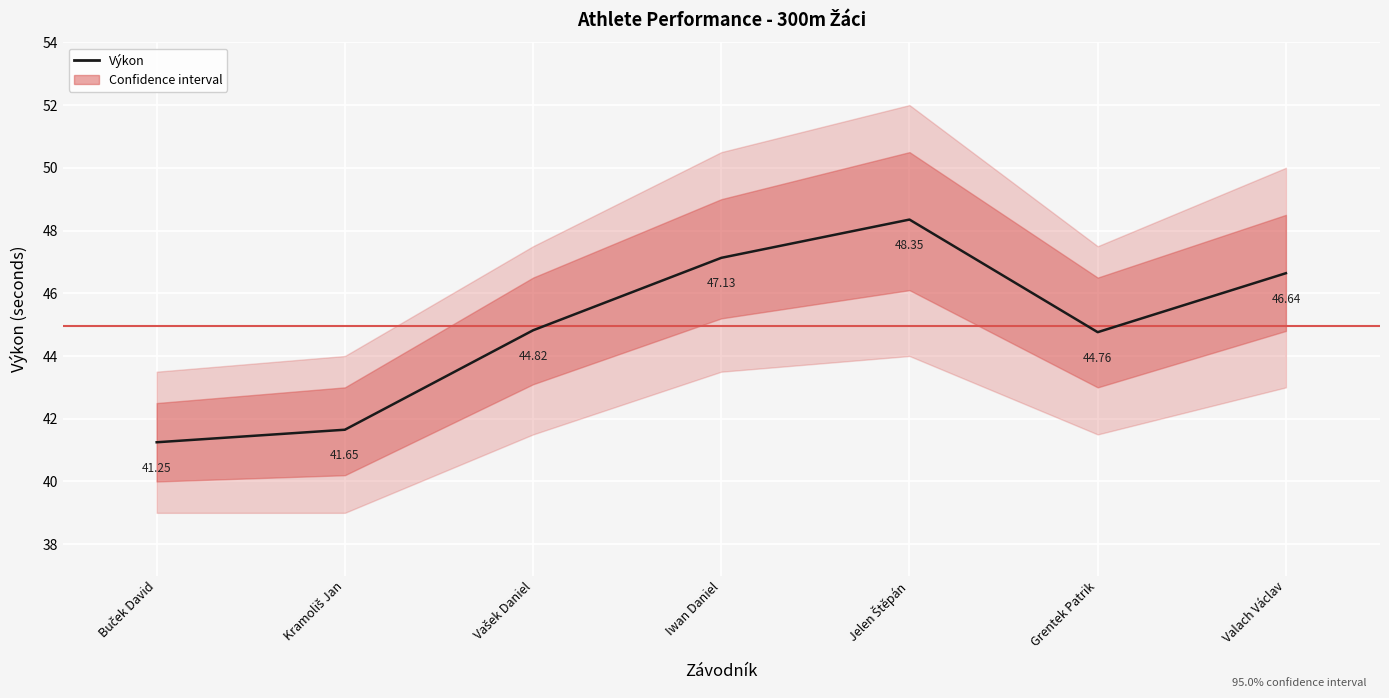

Where does the data first go above 44?

Vašek Daniel